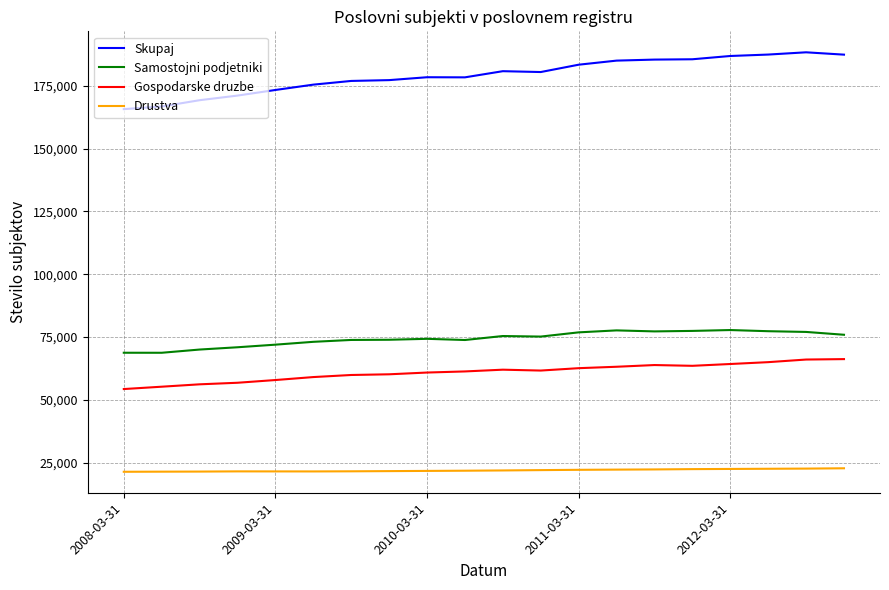

True or false: Drustva and Skupaj cross at least once.

False